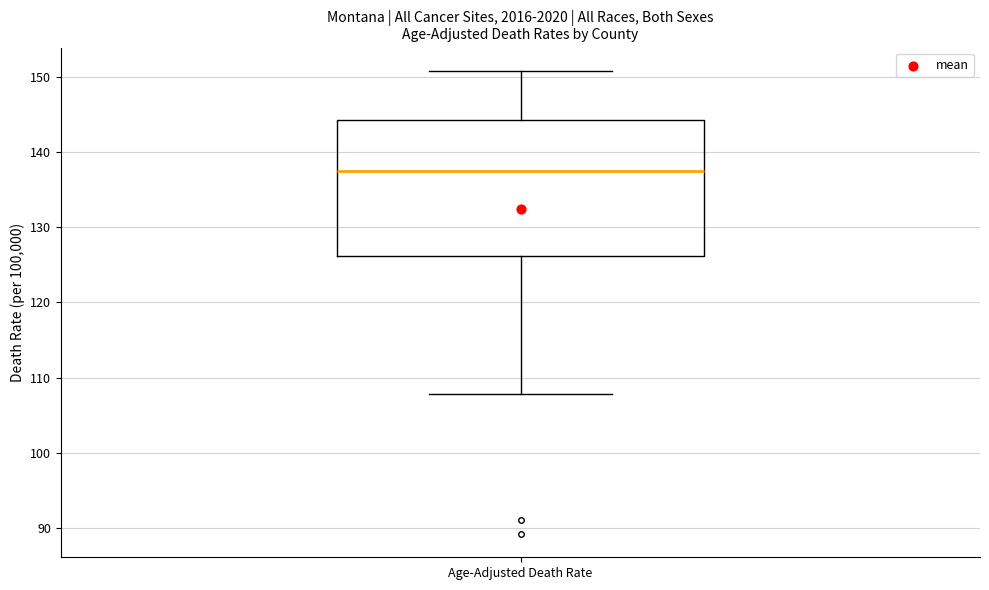

Read this box plot against the y-axis: the position of the median line, the range covered by the box, and the ends of both whiskers. The values are not printed on the chart, so give them approximately, as read against the axis.

median 137, box 126 to 144, whiskers 108 to 151